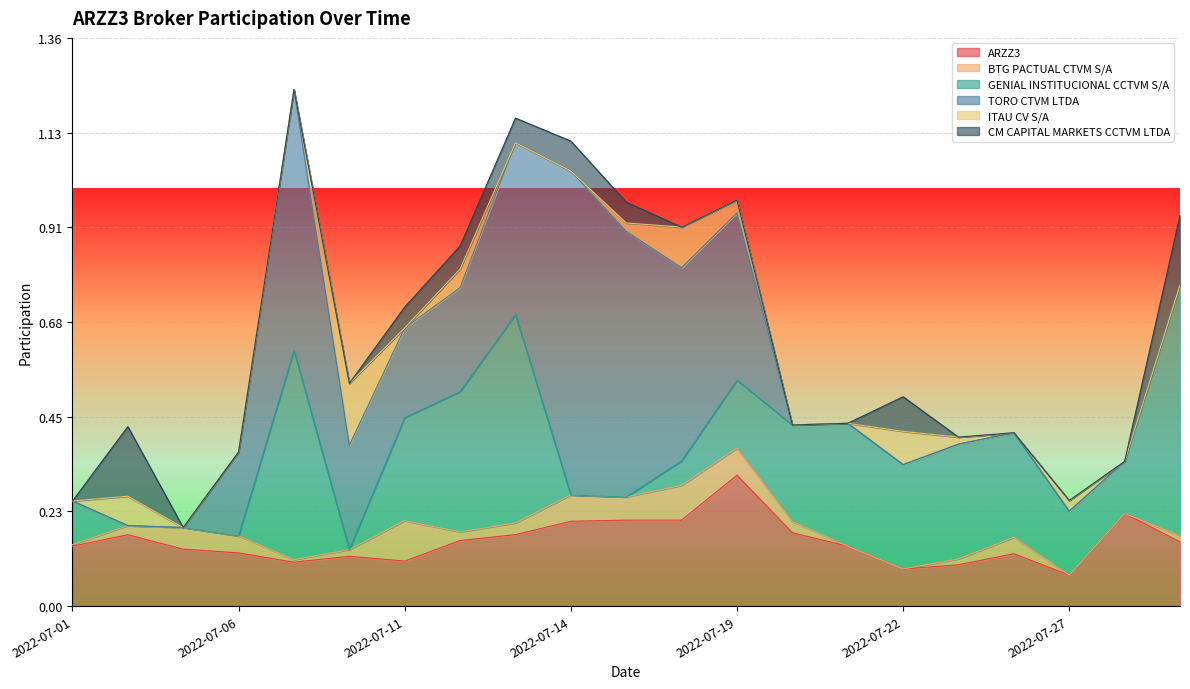

What is the sum of the TORO CTVM LTDA values at 2022-07-19 and 2022-07-21?

0.4